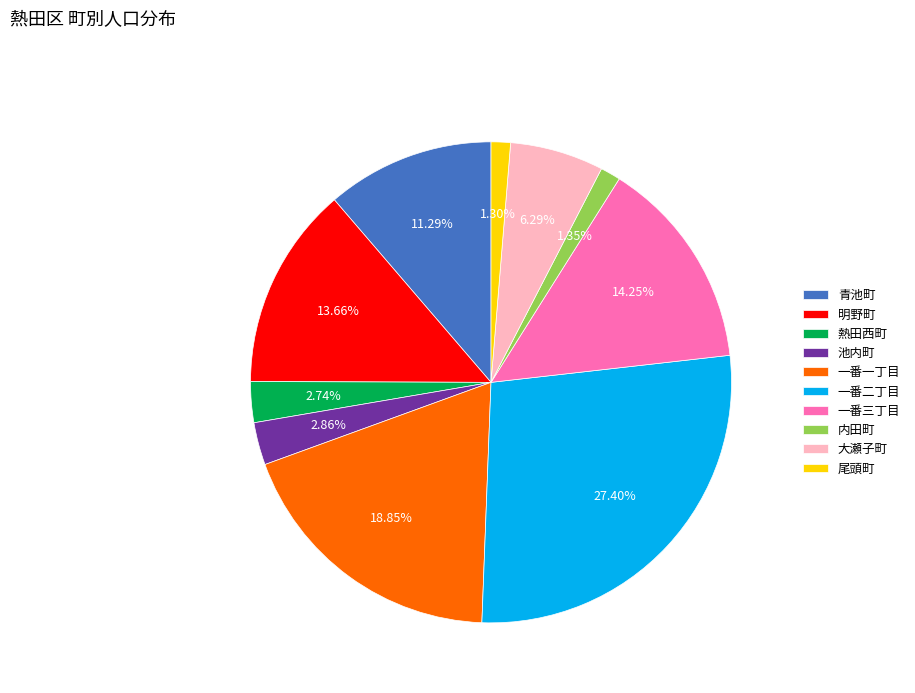

Which has a higher value, 池内町 or 一番二丁目?

一番二丁目